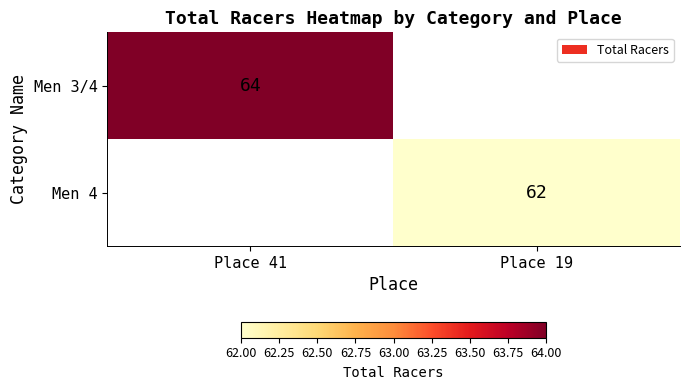

Is it true that Men 4 equals 62 at Place 19?

True